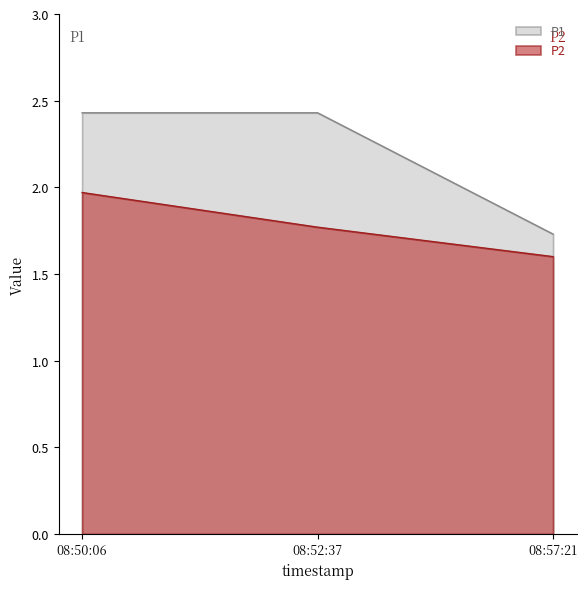

How many lines are shown in the chart?

2